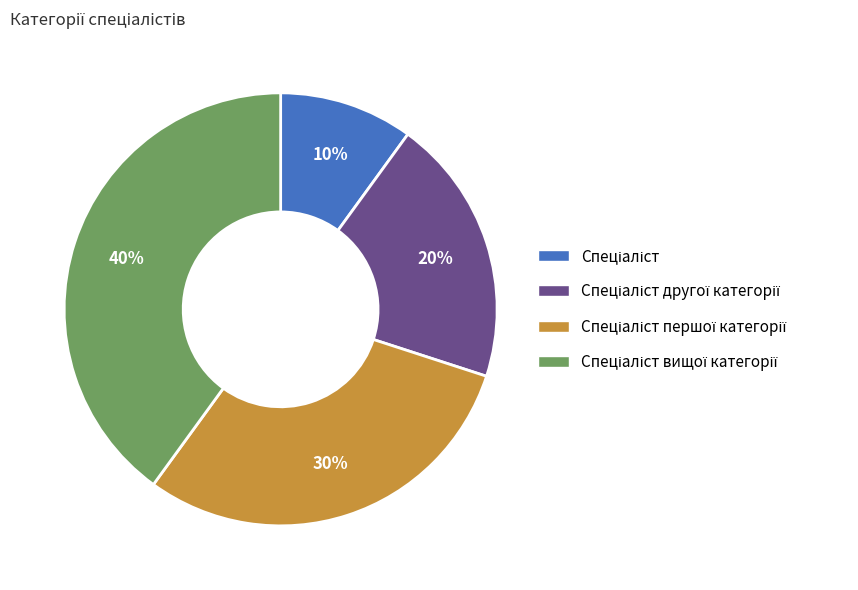

Is there any slice that represents more than half of the pie?

No